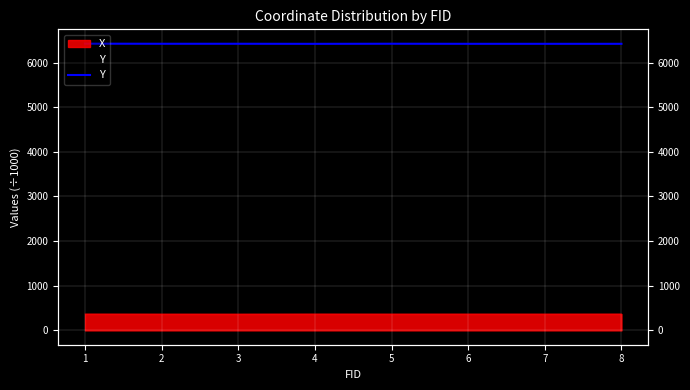

What is the sum of the values at 3 and 1?

12842.1